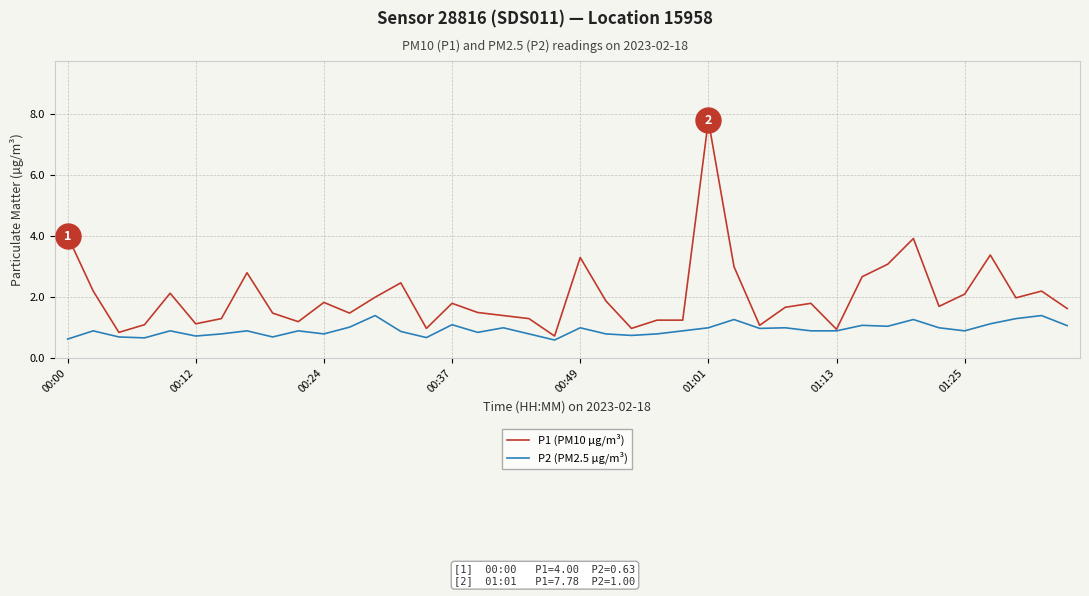

Which series has the widest spread of values?

P1 (PM10 µg/m³)